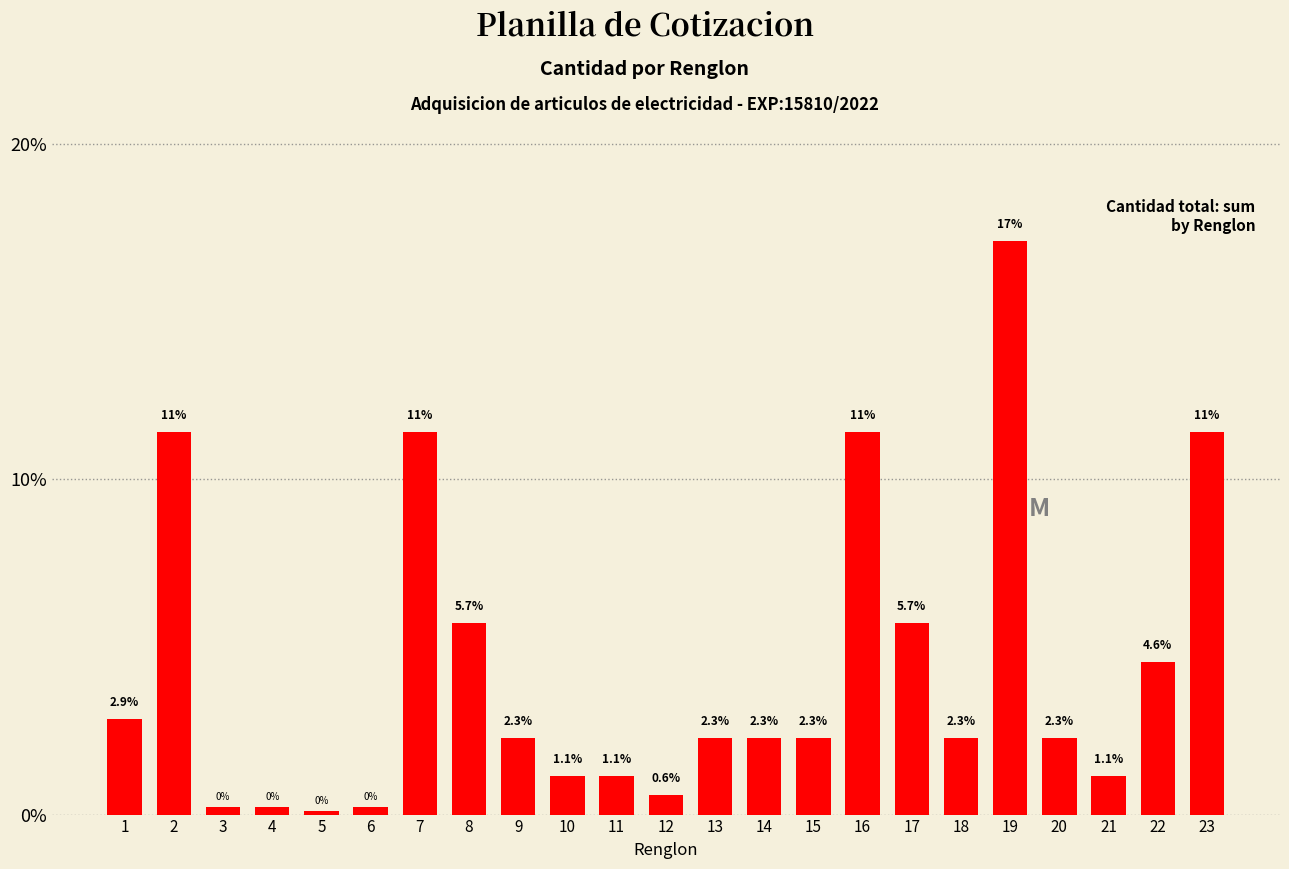

Is it true that the value at 21 is 2.0?

False